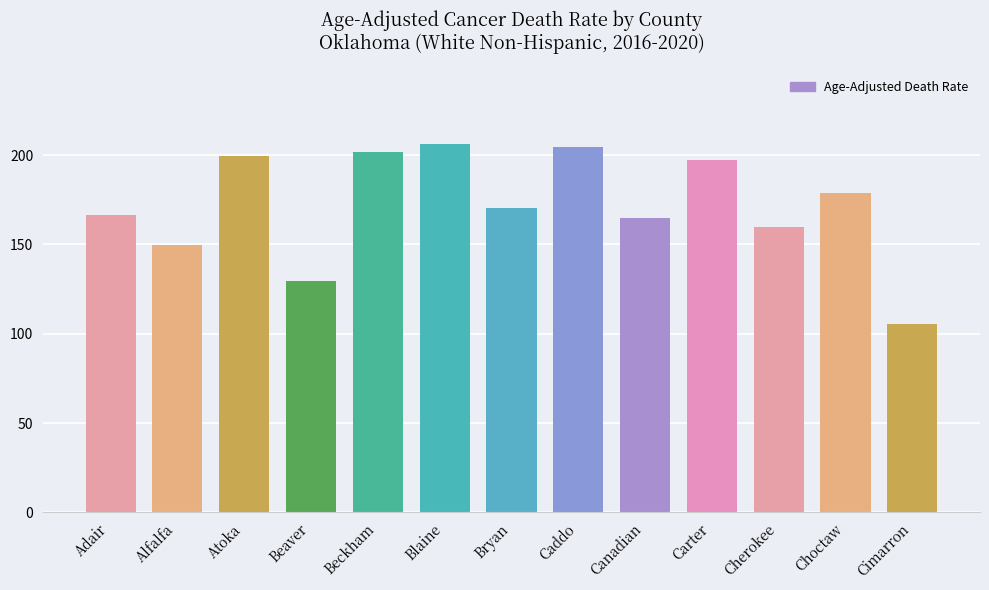

Reading left to right, list all the values displayed in this chart.

Adair=166.3	Alfalfa=149.9	Atoka=199.5	Beaver=129.8	Beckham=201.5	Blaine=206.4	Bryan=170.2	Caddo=204.6	Canadian=164.9	Carter=197.4	Cherokee=160.0	Choctaw=179.0	Cimarron=105.7